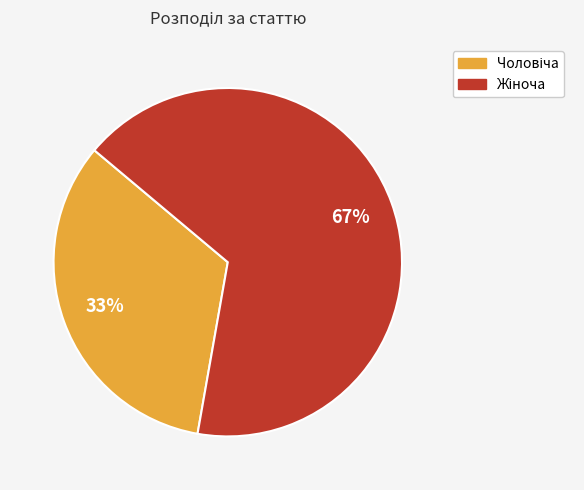

To the nearest percent, what is the average slice percentage?

50%